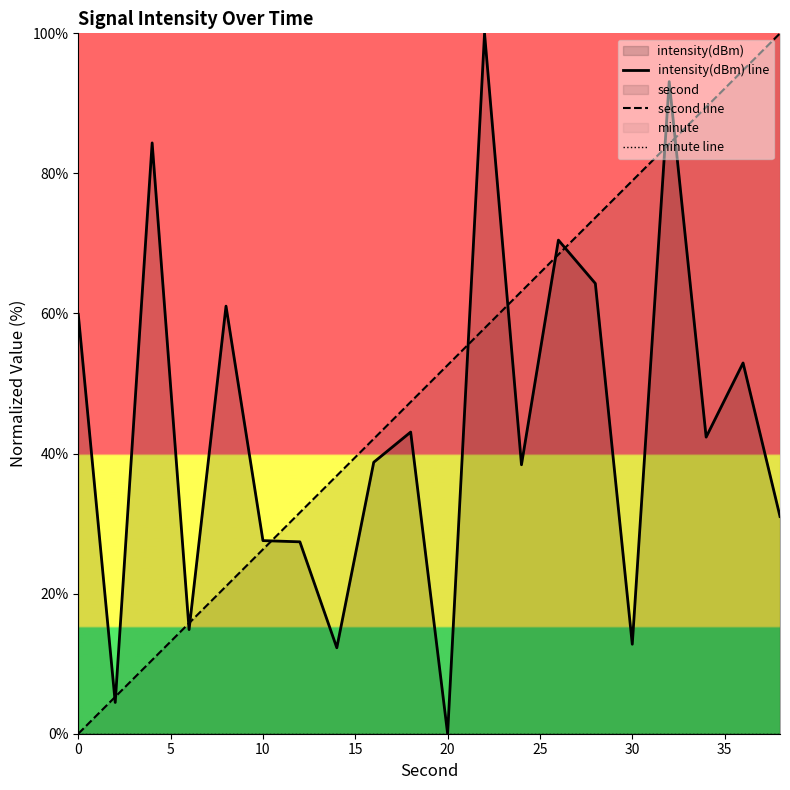

Does the chart have visible grid lines?

No